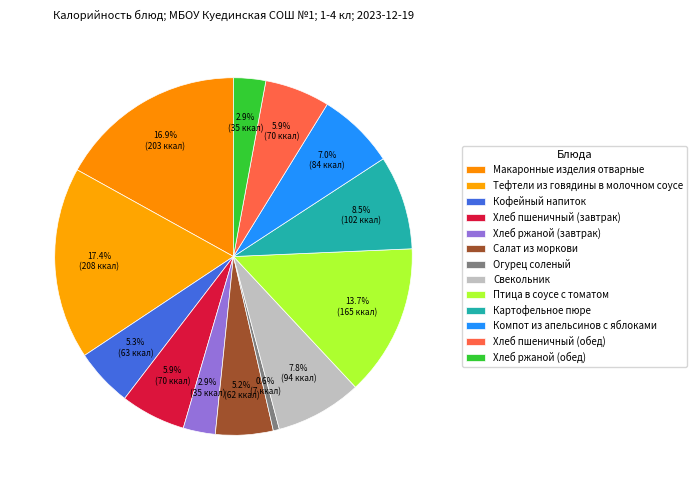

What is the smallest slice in the pie chart?

Огурец соленый